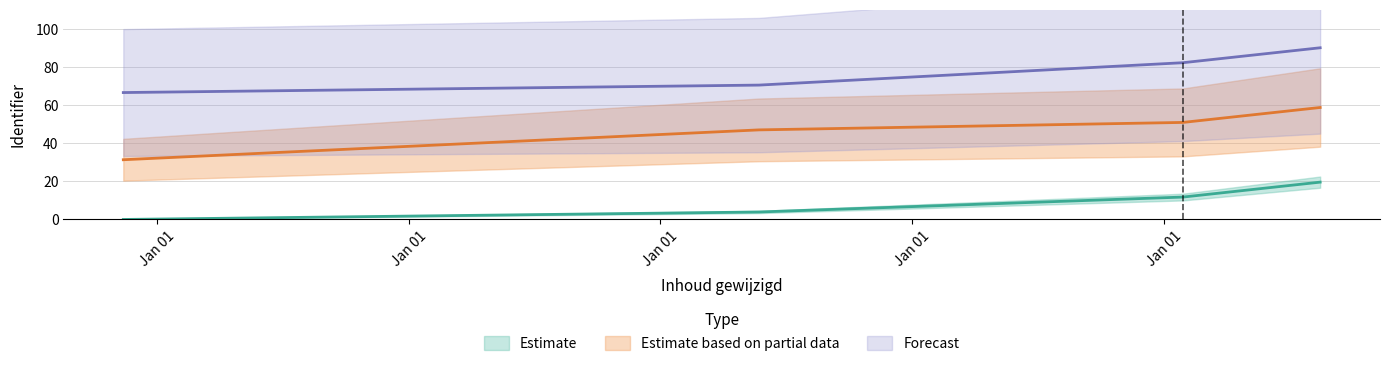

Is the value of Forecast at 2023-05-24 greater than the value of Estimate at 2023-05-24?

Yes